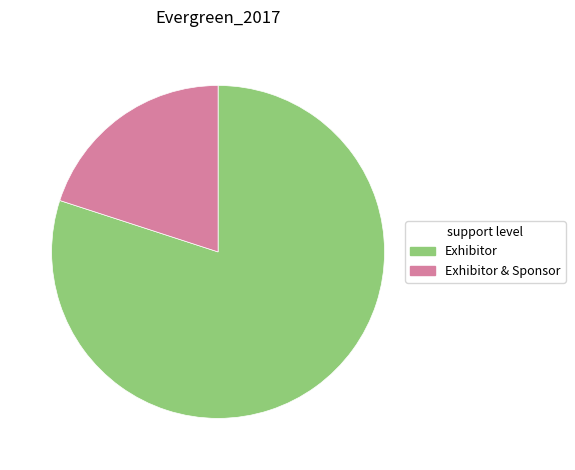

How many slices are in this pie chart?

2